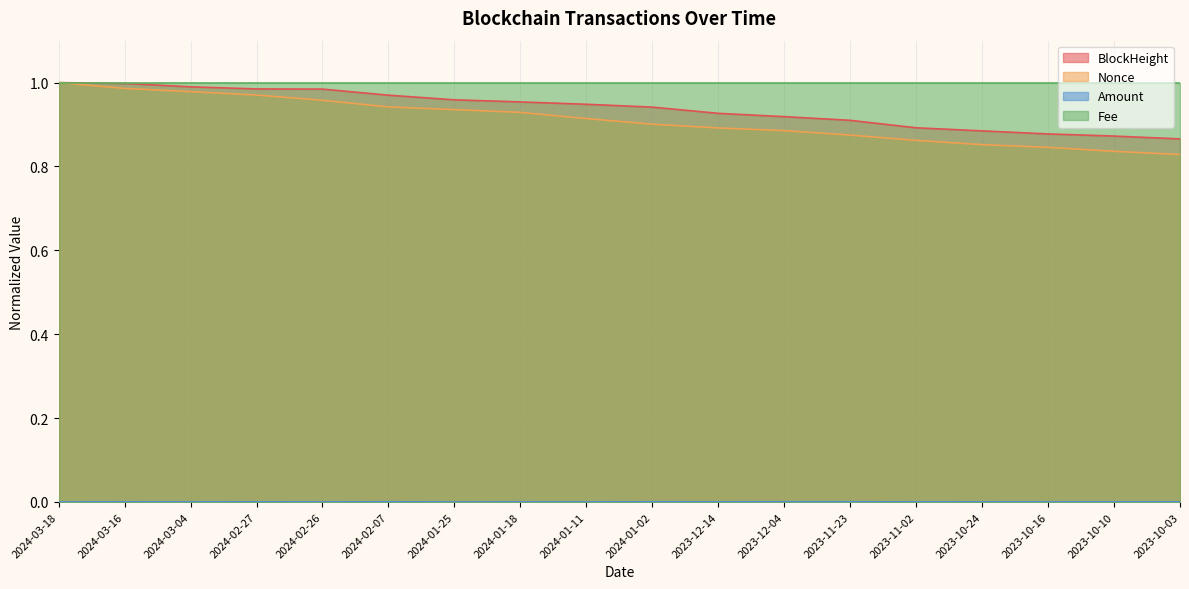

The value at 2024-02-26 is 0.0. True or false?

True